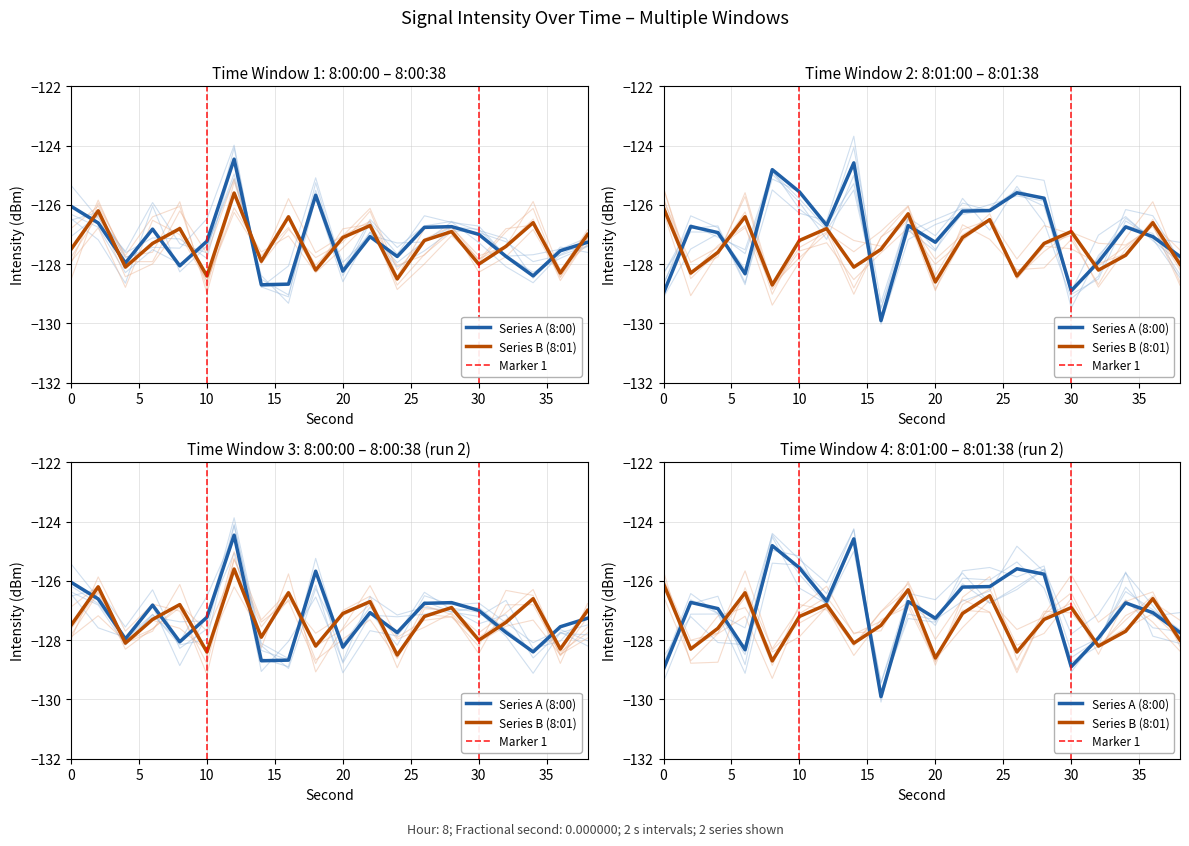

Read the Minute 0 (faint1) value at 34.

-126.6